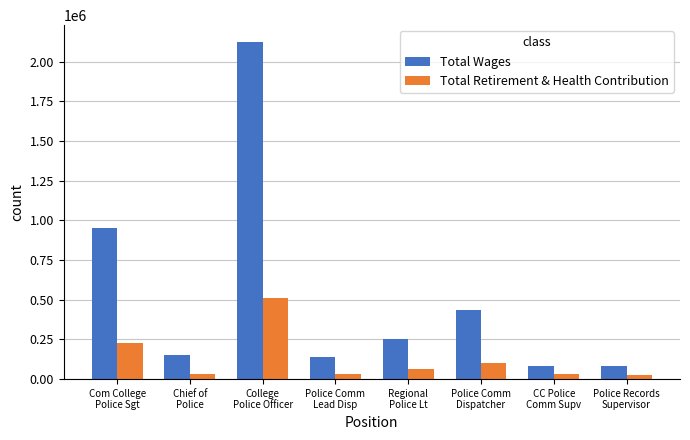

What position from the left is Police Comm
Dispatcher?

6